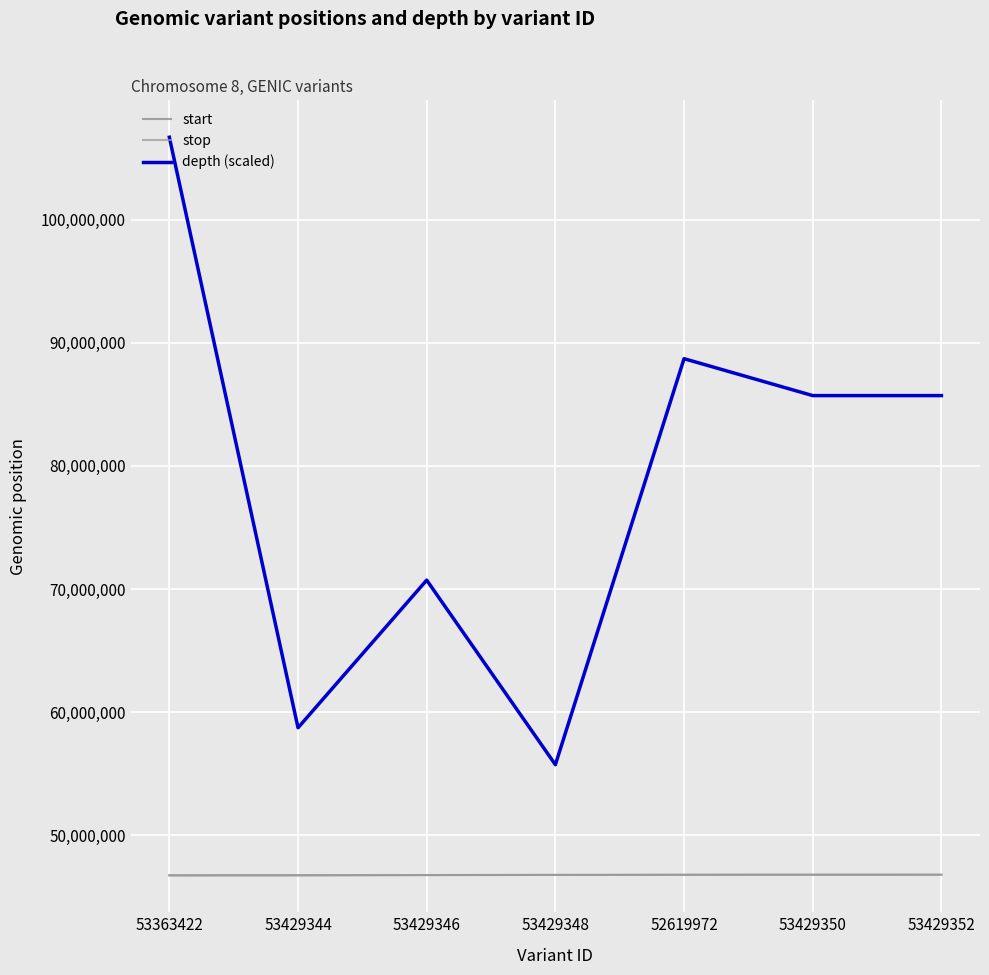

At which category does the chart reach its peak across all series?

53363422